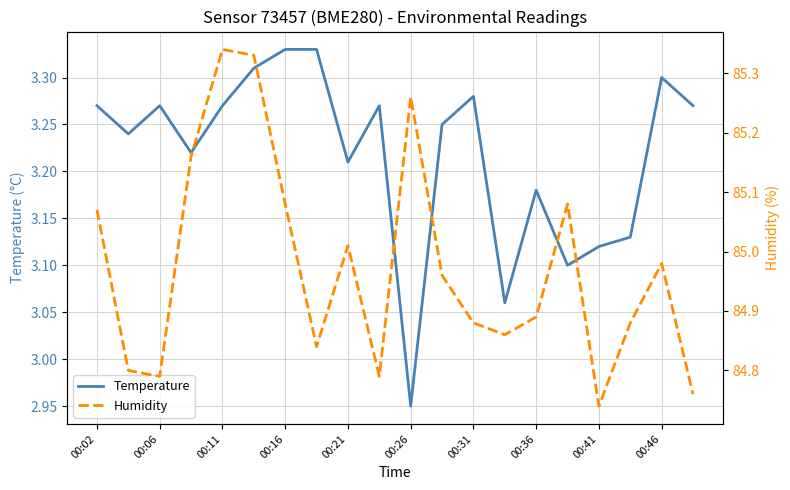

Which category has the lowest value in the Temperature series?

00:26